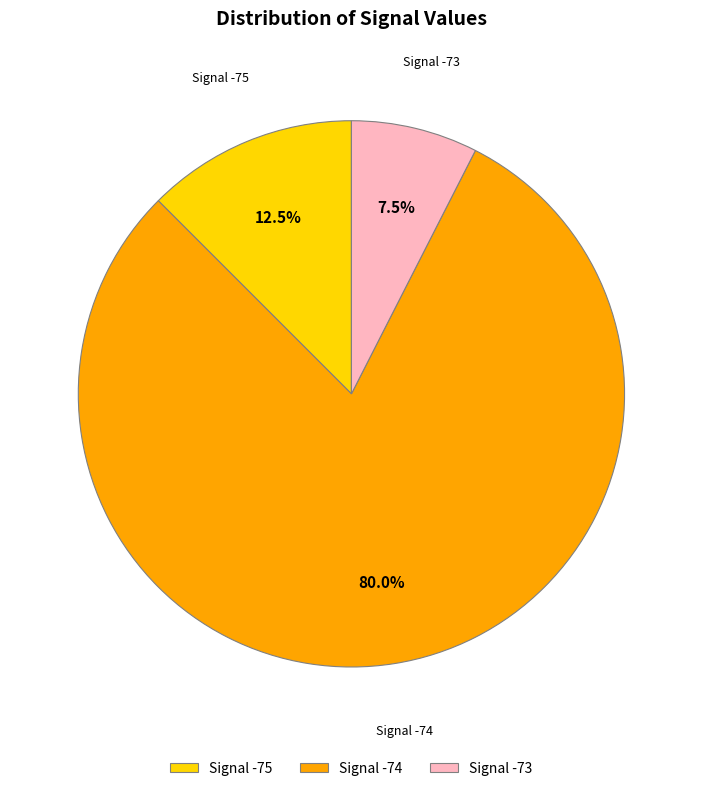

Which slice is the largest?

Signal -74